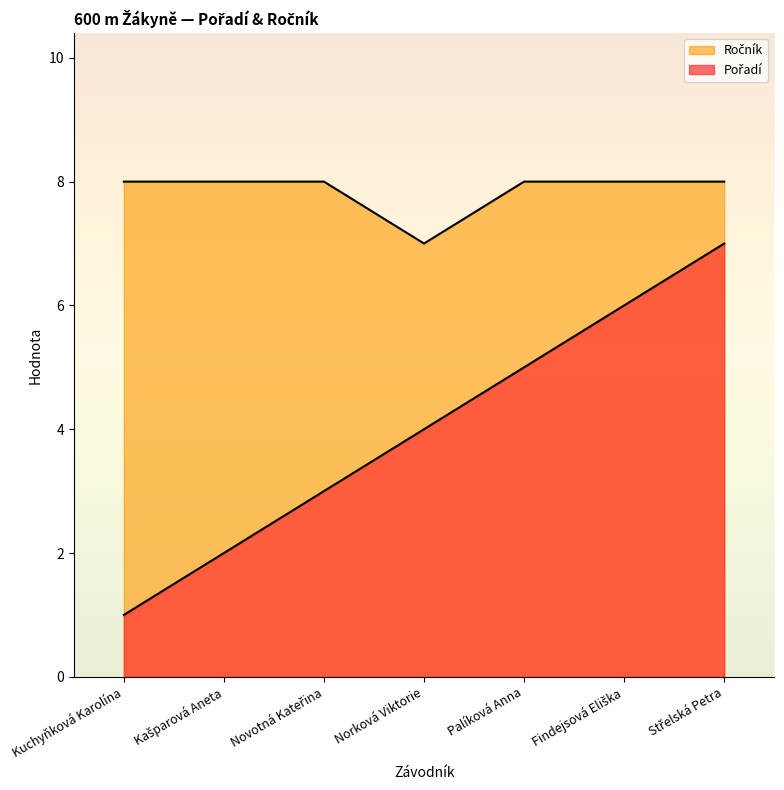

What is the greatest value displayed?

8